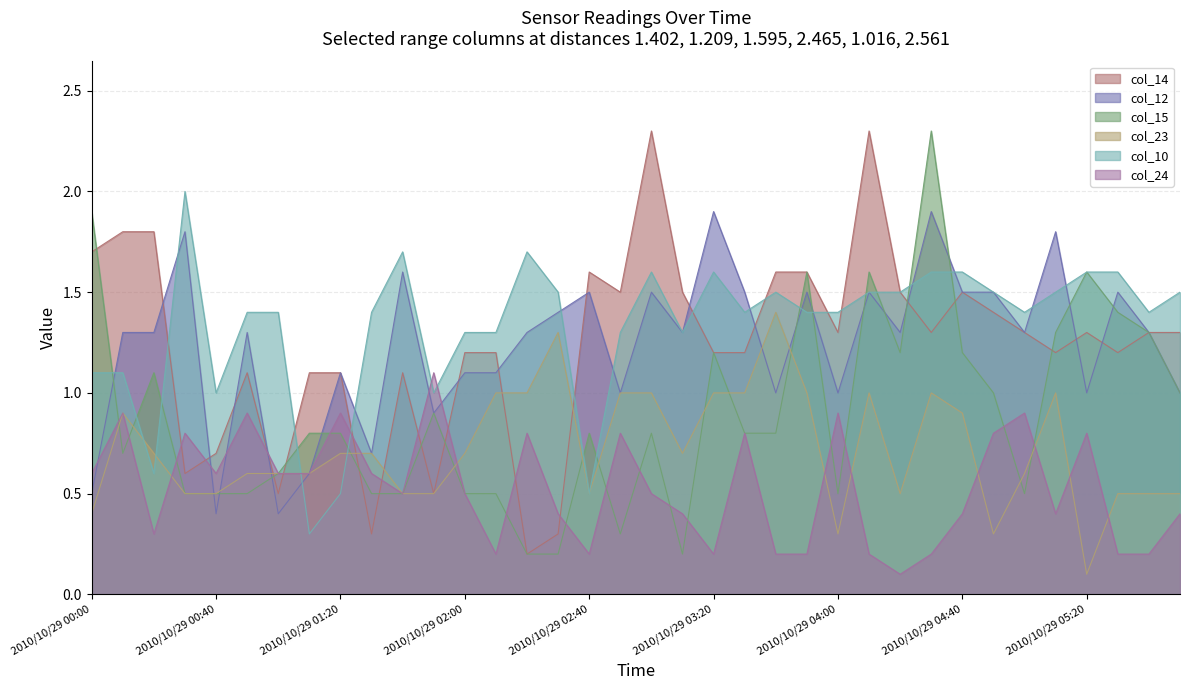

Reading right to left, what are all the values shown in this chart?

col_14: 1.3	1.3	1.2	1.3	1.2	1.3	1.4	1.5	1.3	1.5	2.3	1.3	1.6	1.6	1.2	1.2	1.5	2.3	1.5	1.6	0.3	0.2	1.2	1.2	0.5	1.1	0.3	1.1	1.1	0.5	1.1	0.7	0.6	1.8	1.8	1.7
col_12: 1.0	1.3	1.5	1.0	1.8	1.3	1.5	1.5	1.9	1.3	1.5	1.0	1.5	1.0	1.5	1.9	1.3	1.5	1.0	1.5	1.4	1.3	1.1	1.1	0.9	1.6	0.7	1.1	0.6	0.4	1.3	0.4	1.8	1.3	1.3	0.5
col_15: 1.0	1.3	1.4	1.6	1.3	0.5	1.0	1.2	2.3	1.2	1.6	0.5	1.6	0.8	0.8	1.2	0.2	0.8	0.3	0.8	0.2	0.2	0.5	0.5	0.9	0.5	0.5	0.8	0.8	0.6	0.5	0.5	0.5	1.1	0.7	1.9
col_23: 0.5	0.5	0.5	0.1	1.0	0.6	0.3	0.9	1.0	0.5	1.0	0.3	1.0	1.4	1.0	1.0	0.7	1.0	1.0	0.5	1.3	1.0	1.0	0.7	0.5	0.5	0.7	0.7	0.6	0.6	0.6	0.5	0.5	0.7	0.9	0.4
col_10: 1.5	1.4	1.6	1.6	1.5	1.4	1.5	1.6	1.6	1.5	1.5	1.4	1.4	1.5	1.4	1.6	1.3	1.6	1.3	0.5	1.5	1.7	1.3	1.3	1.0	1.7	1.4	0.5	0.3	1.4	1.4	1.0	2.0	0.6	1.1	1.1
col_24: 0.4	0.2	0.2	0.8	0.4	0.9	0.8	0.4	0.2	0.1	0.2	0.9	0.2	0.2	0.8	0.2	0.4	0.5	0.8	0.2	0.4	0.8	0.2	0.5	1.1	0.5	0.6	0.9	0.6	0.6	0.9	0.6	0.8	0.3	0.9	0.6